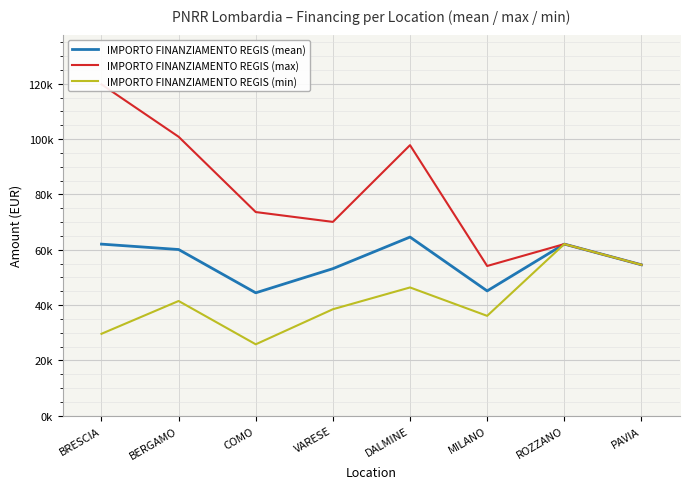

In IMPORTO FINANZIAMENTO REGIS (max), how many points are higher than both neighbors (excluding endpoints)?

2